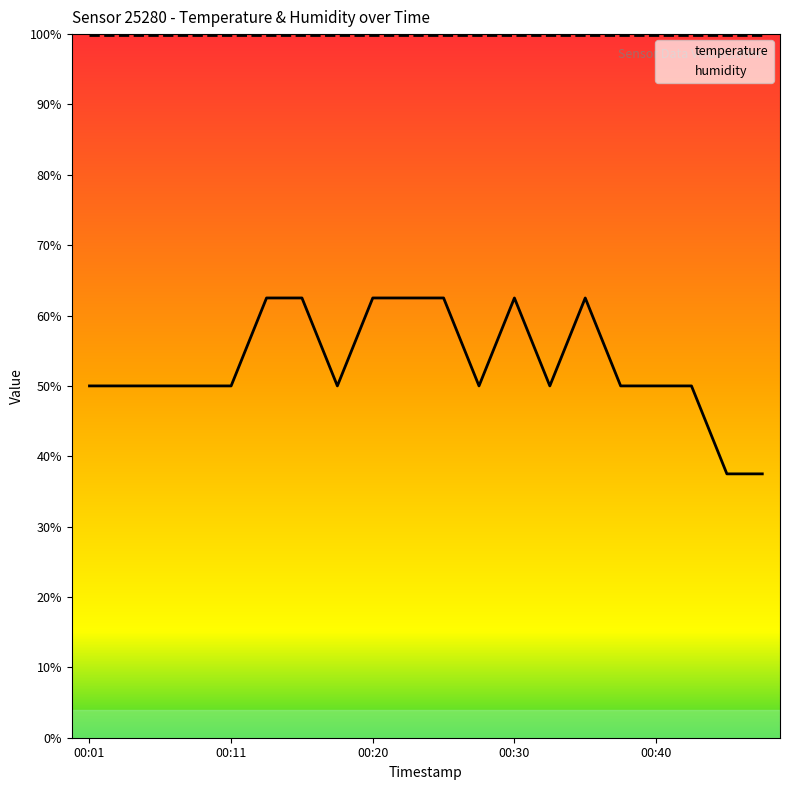

How many series are shown in this chart?

2